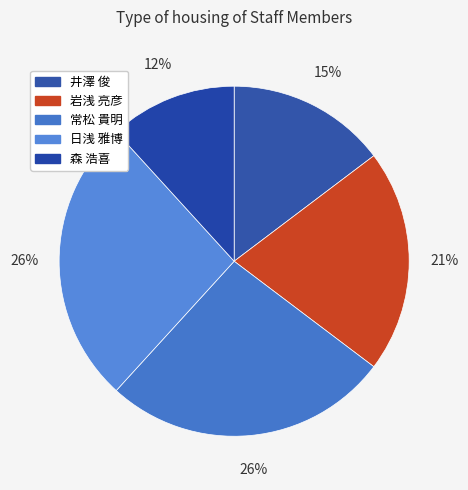

How many segments does this pie chart have?

5